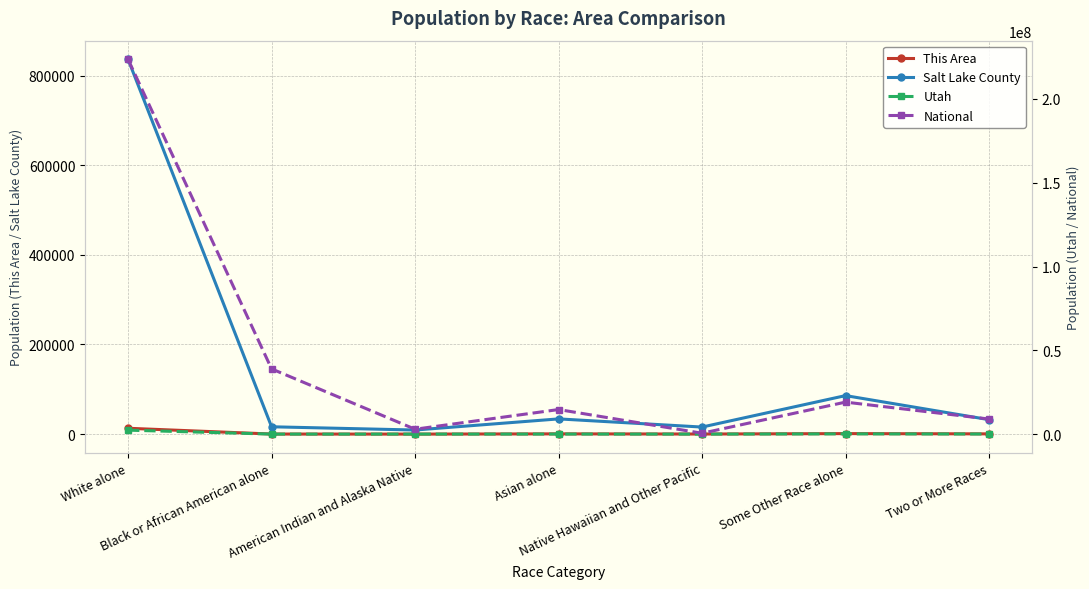

Reading left to right, list all the values displayed in this chart.

This Area: White alone=13086	Black or African American alone=200	American Indian and Alaska Native=73	Asian alone=612	Native Hawaiian and Other Pacific=227	Some Other Race alone=1178	Two or More Races=589
Salt Lake County: White alone=836074	Black or African American alone=16404	American Indian and Alaska Native=9157	Asian alone=33987	Native Hawaiian and Other Pacific=15781	Some Other Race alone=85958	Two or More Races=32294
Utah: White alone=2379560	Black or African American alone=29287	American Indian and Alaska Native=32927	Asian alone=55285	Native Hawaiian and Other Pacific=24554	Some Other Race alone=166754	Two or More Races=75518
National: White alone=223553265	Black or African American alone=38929319	American Indian and Alaska Native=2932248	Asian alone=14674252	Native Hawaiian and Other Pacific=540013	Some Other Race alone=19107368	Two or More Races=9009073